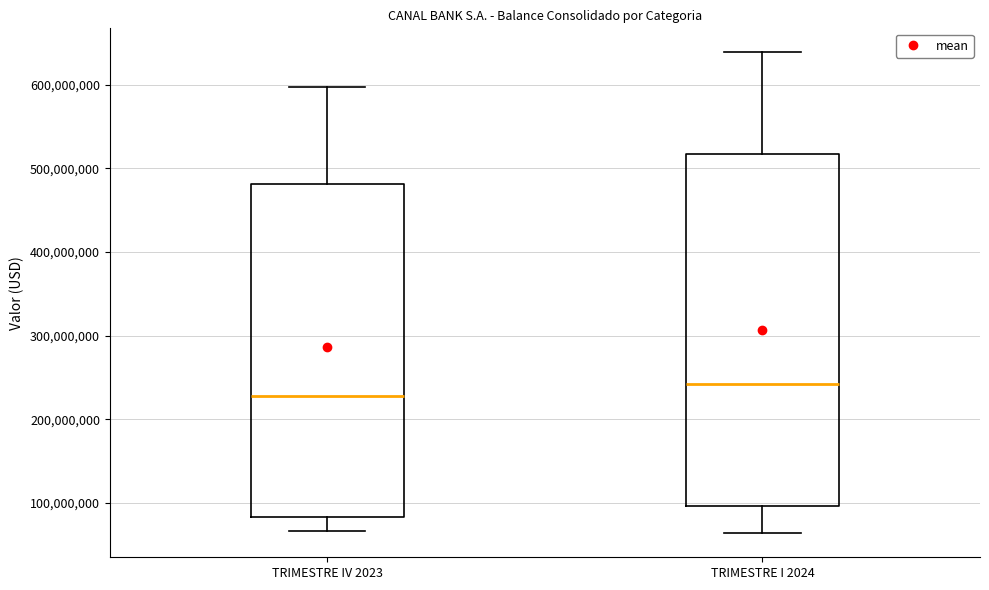

Where is the upper edge of the box for TRIMESTRE IV 2023 on the y-axis? The values are not printed on the chart, so give them approximately, as read against the axis.

480000000